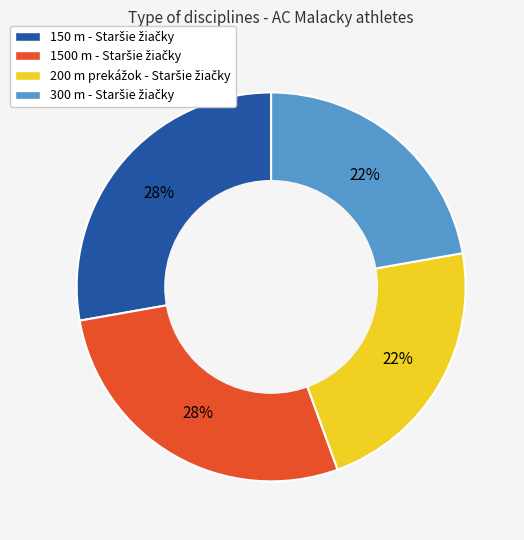

Is there any slice that represents more than half of the pie?

No